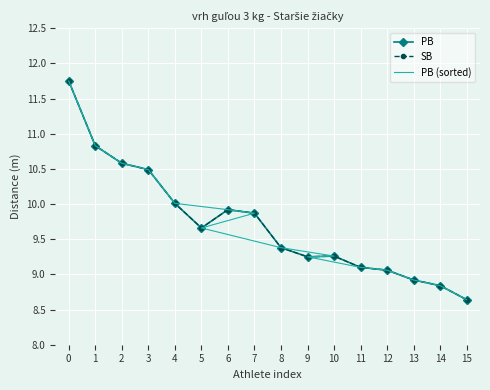

What are all the series names shown in the legend?

PB, SB, PB (sorted)